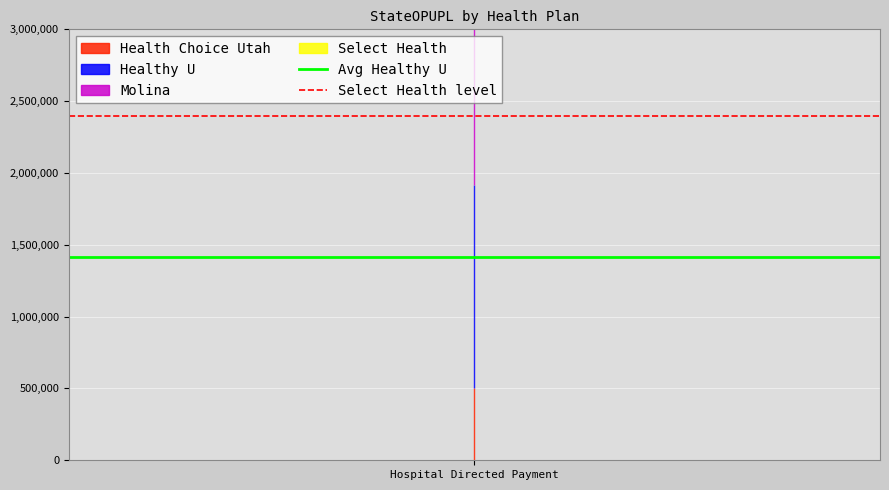

Which series has the largest total across all categories?

Select Health level